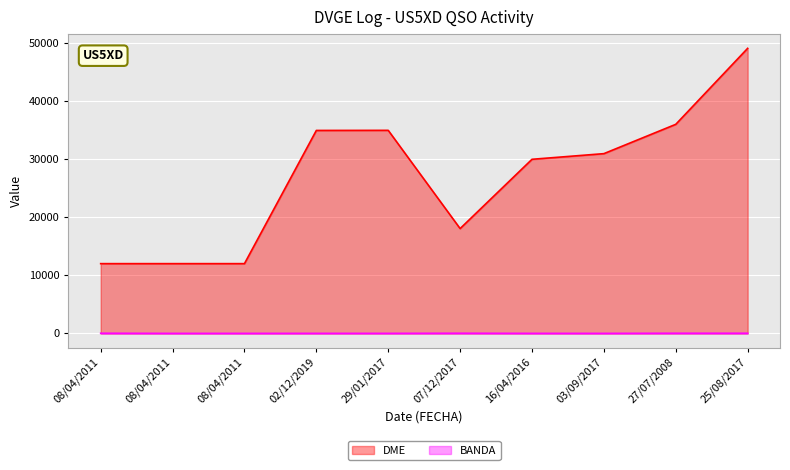

What is the difference between the maximum and minimum values in the BANDA series?

25